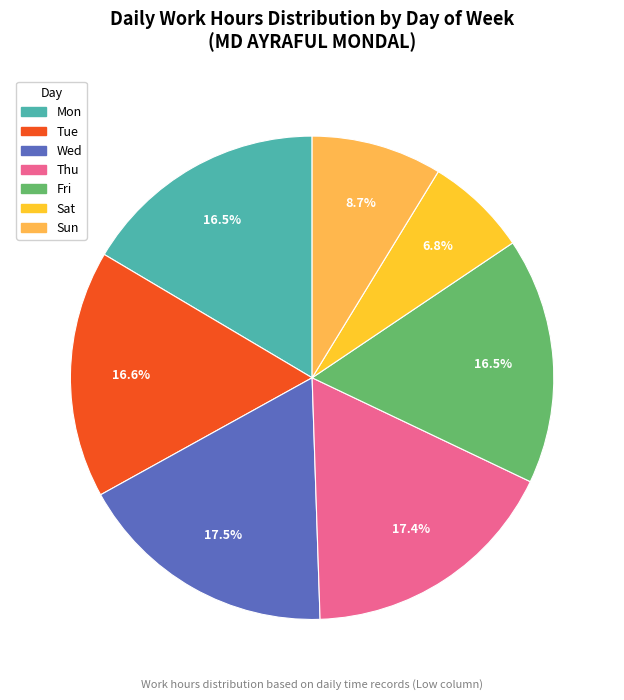

Is there any slice that represents more than half of the pie?

No